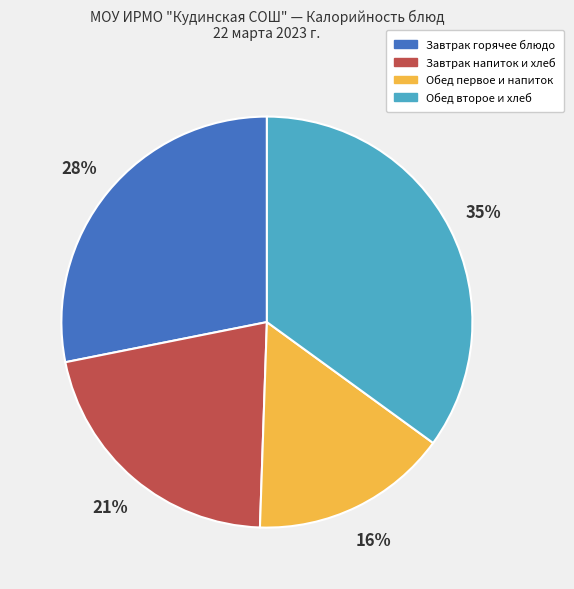

Does any single category account for the majority?

No